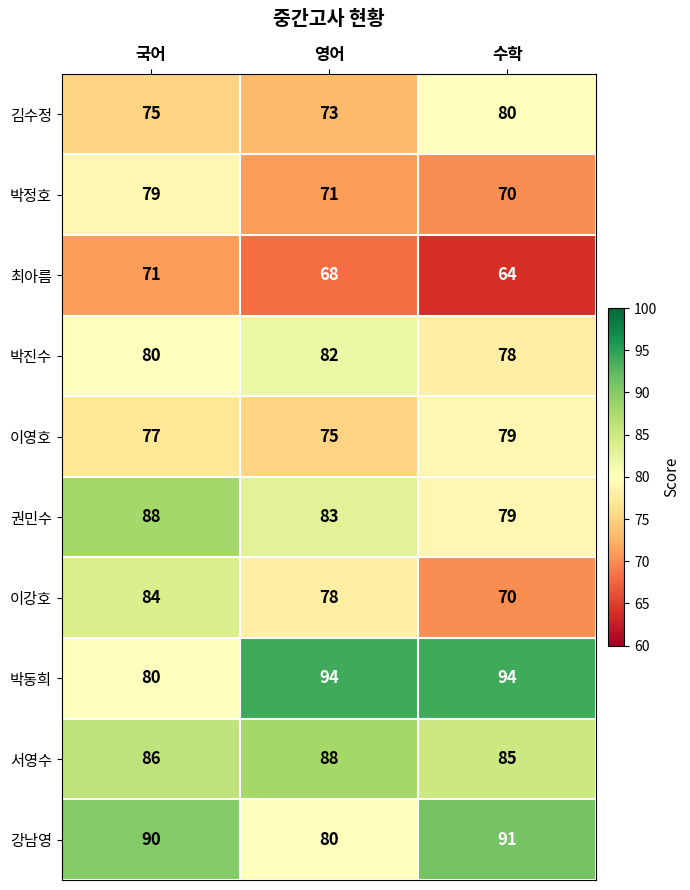

What is the spread (max minus min) of values at 국어?

19